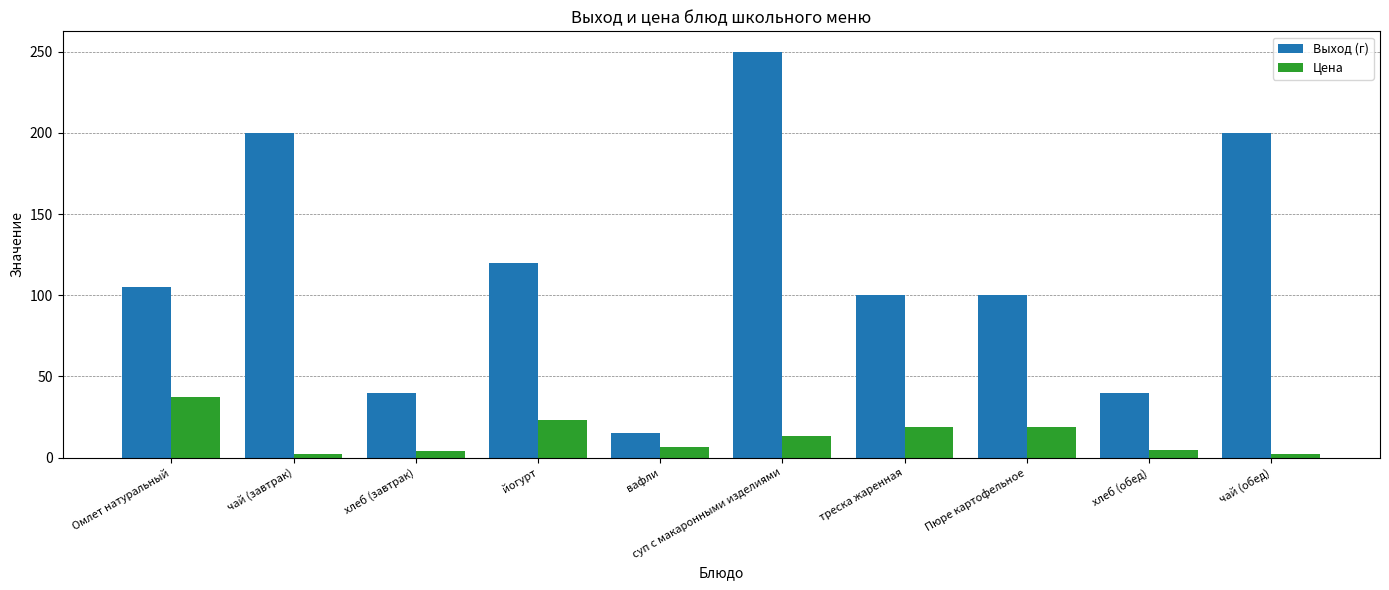

What is the spread (max minus min) of values at треска жаренная?

81.2